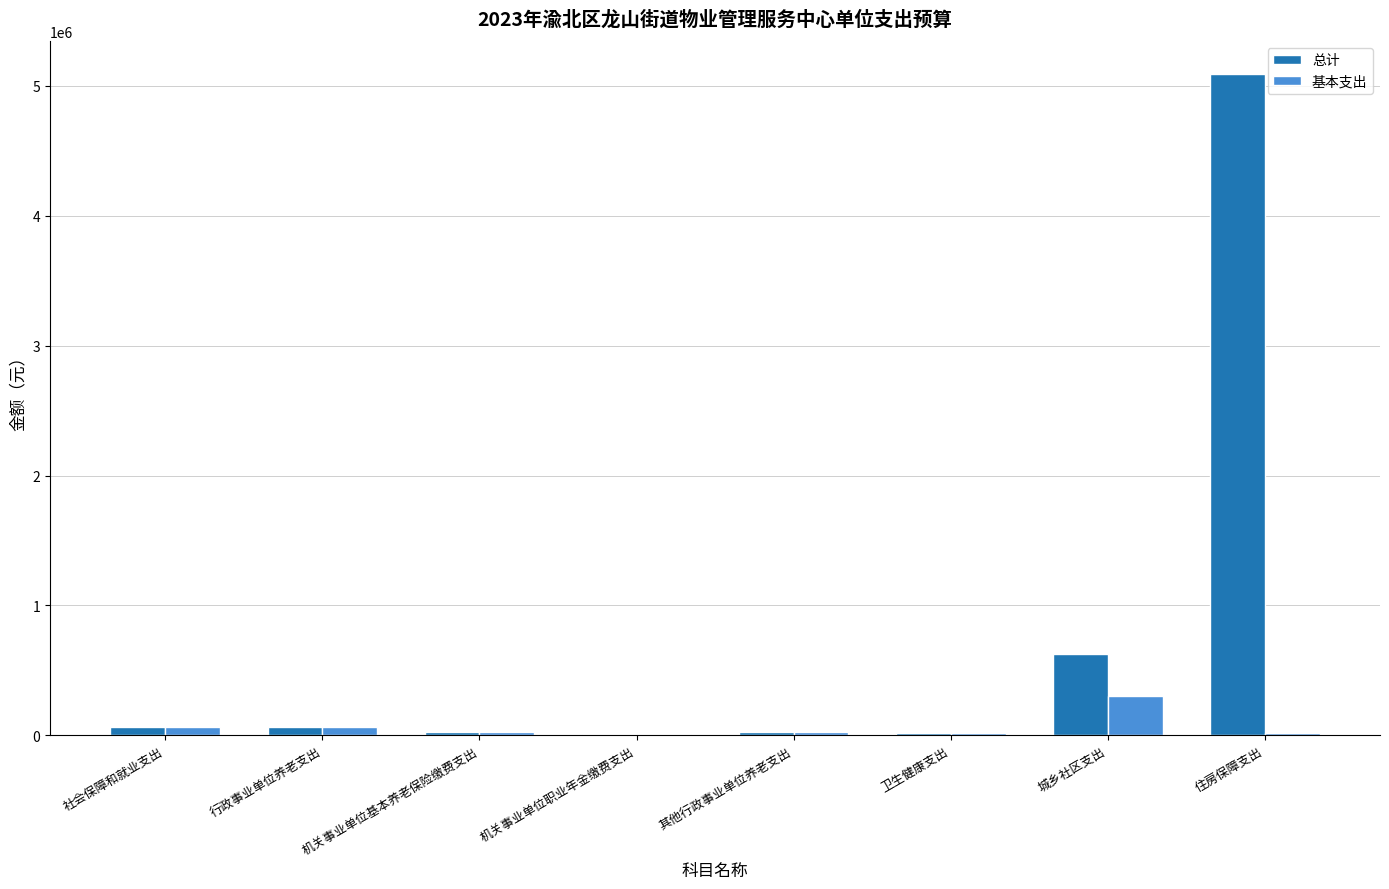

At which category is the sum across all series the highest?

住房保障支出